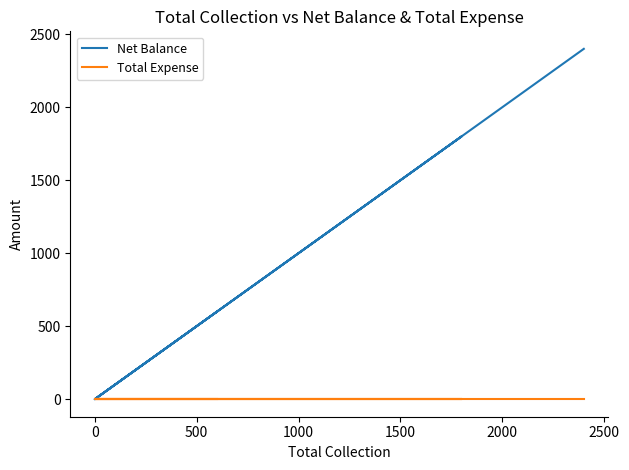

The Net Balance series shows 0 at 0. True or false?

True